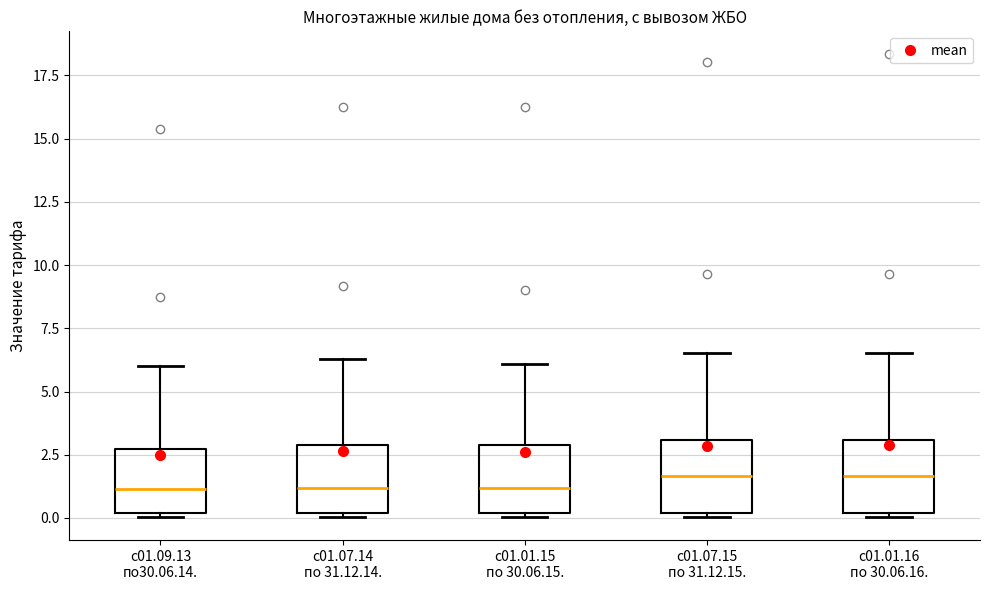

Reading left to right, transcribe this box plot: for each box, give where its median line is, the range the box spans, and where its two whiskers end, as read against the y-axis. The values are not printed on the chart, so give them approximately, as read against the axis.

с01.09.13 по30.06.14.: median 1.0, box 0.0 to 2.5, whiskers 0.0 to 6.0
с01.07.14 по 31.12.14.: median 1.0, box 0.0 to 3.0, whiskers 0.0 to 6.5
с01.01.15 по 30.06.15.: median 1.0, box 0.0 to 3.0, whiskers 0.0 to 6.0
с01.07.15 по 31.12.15.: median 1.5, box 0.0 to 3.0, whiskers 0.0 to 6.5
с01.01.16 по 30.06.16.: median 1.5, box 0.0 to 3.0, whiskers 0.0 to 6.5